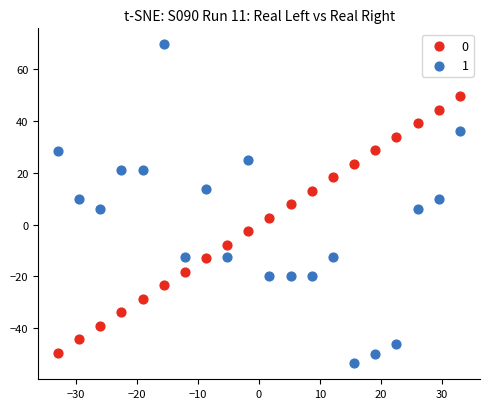

Which series reaches the minimum Y coordinate?

1